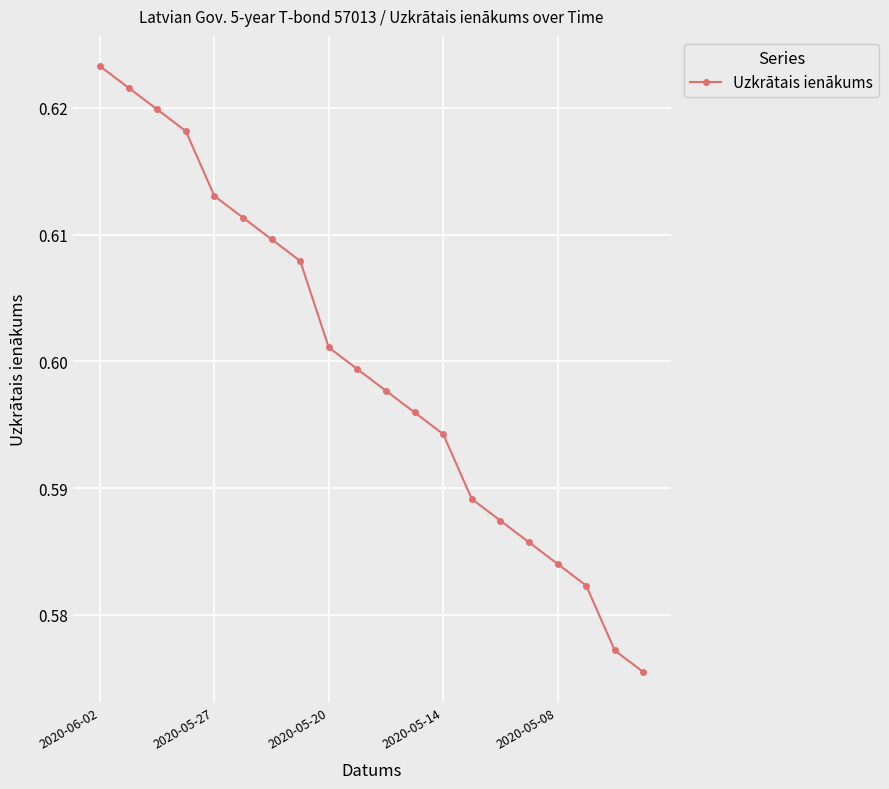

True or false: there are more than 1 points higher than both neighbors.

False